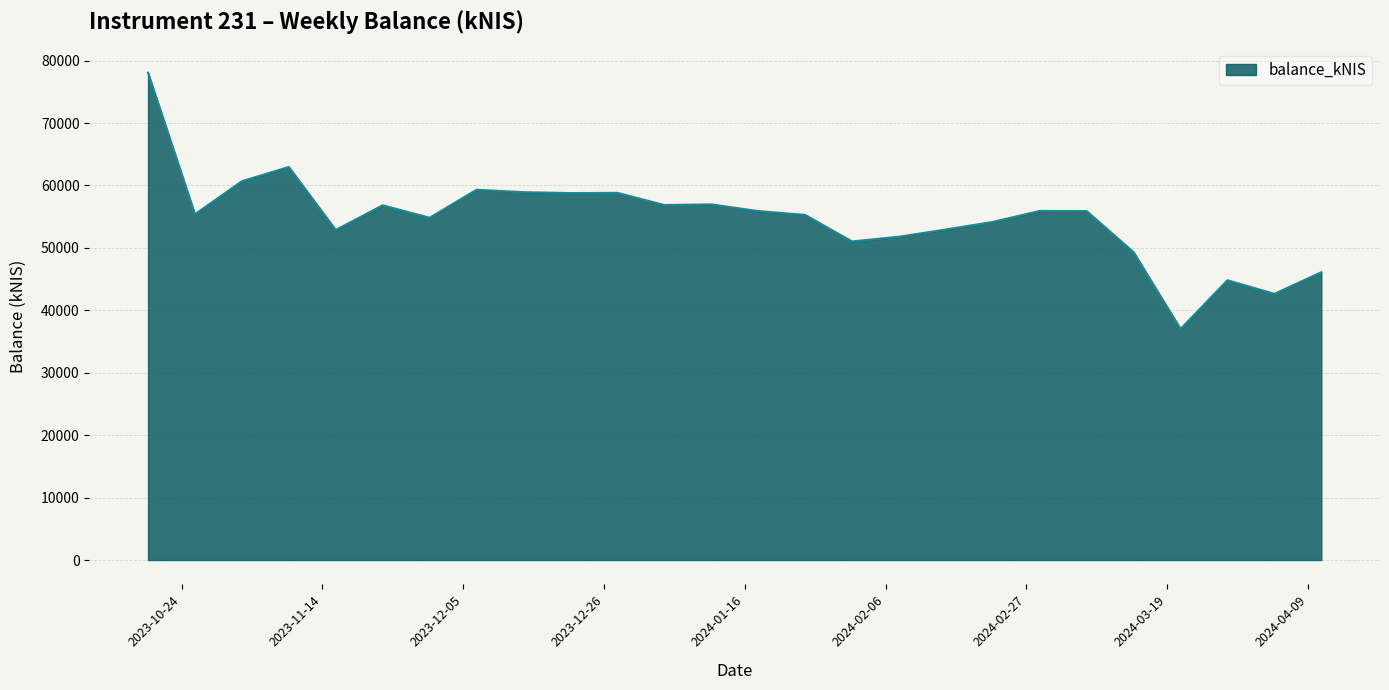

What is the difference between the maximum and minimum values?

41044.8